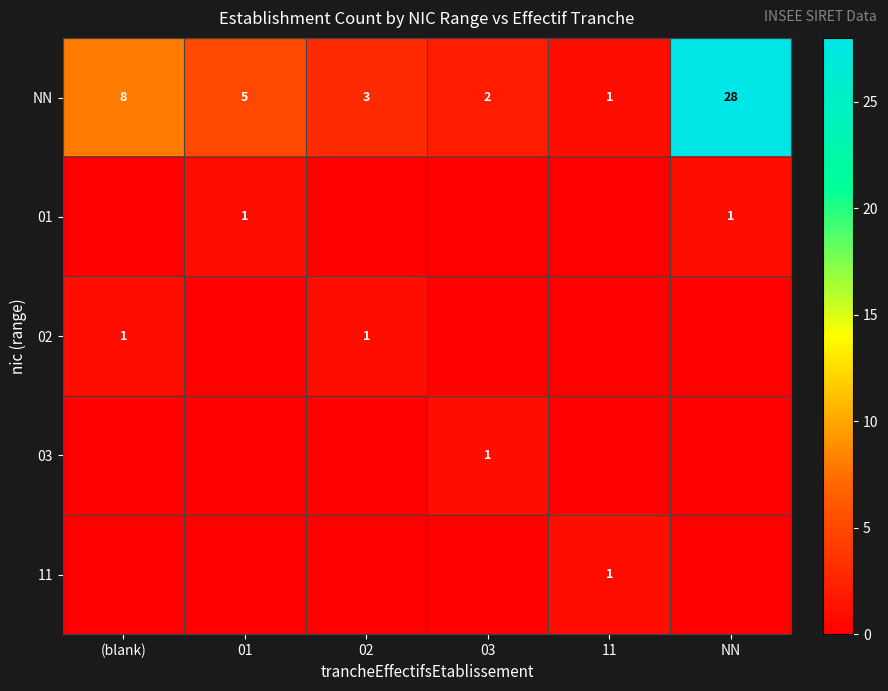

List the labels in order of NN value, smallest first.

11, 03, 02, 01, (blank), NN